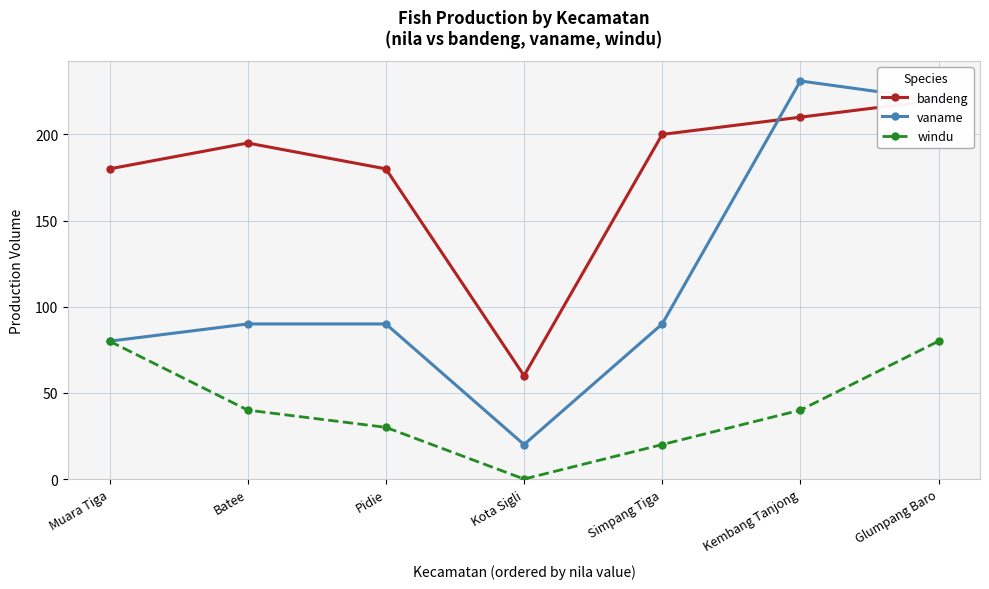

What are all the series names shown in the legend?

bandeng, vaname, windu